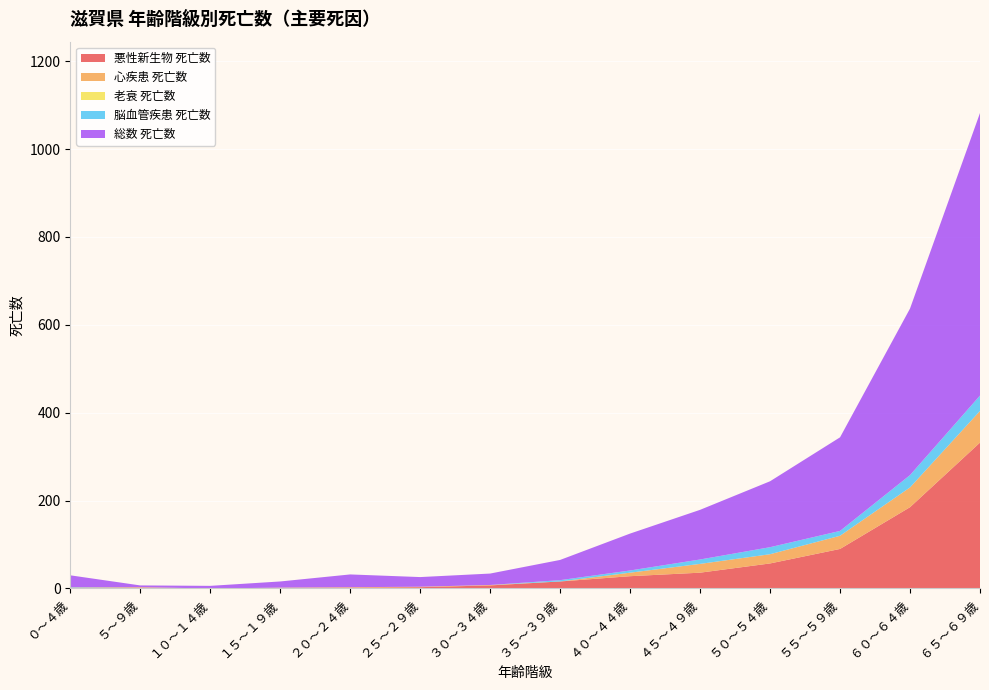

Reading right to left, extract all data points from this chart.

悪性新生物 死亡数: ６５～６９歳=332	６０～６４歳=185	５５～５９歳=90	５０～５４歳=57	４５～４９歳=36	４０～４４歳=28	３５～３９歳=16	３０～３４歳=7	２５～２９歳=3	２０～２４歳=2	１５～１９歳=1	１０～１４歳=0	５～９歳=2	０～４歳=1
心疾患 死亡数: ６５～６９歳=72	６０～６４歳=45	５５～５９歳=30	５０～５４歳=21	４５～４９歳=20	４０～４４歳=8	３５～３９歳=0	３０～３４歳=1	２５～２９歳=1	２０～２４歳=1	１５～１９歳=1	１０～１４歳=0	５～９歳=1	０～４歳=1
老衰 死亡数: ６５～６９歳=0	６０～６４歳=0	５５～５９歳=0	５０～５４歳=0	４５～４９歳=0	４０～４４歳=0	３５～３９歳=0	３０～３４歳=0	２５～２９歳=0	２０～２４歳=0	１５～１９歳=0	１０～１４歳=0	５～９歳=0	０～４歳=0
脳血管疾患 死亡数: ６５～６９歳=35	６０～６４歳=28	５５～５９歳=11	５０～５４歳=16	４５～４９歳=10	４０～４４歳=5	３５～３９歳=3	３０～３４歳=0	２５～２９歳=0	２０～２４歳=0	１５～１９歳=0	１０～１４歳=0	５～９歳=0	０～４歳=1
総数 死亡数: ６５～６９歳=643	６０～６４歳=379	５５～５９歳=213	５０～５４歳=150	４５～４９歳=113	４０～４４歳=84	３５～３９歳=46	３０～３４歳=26	２５～２９歳=22	２０～２４歳=29	１５～１９歳=14	１０～１４歳=6	５～９歳=4	０～４歳=27